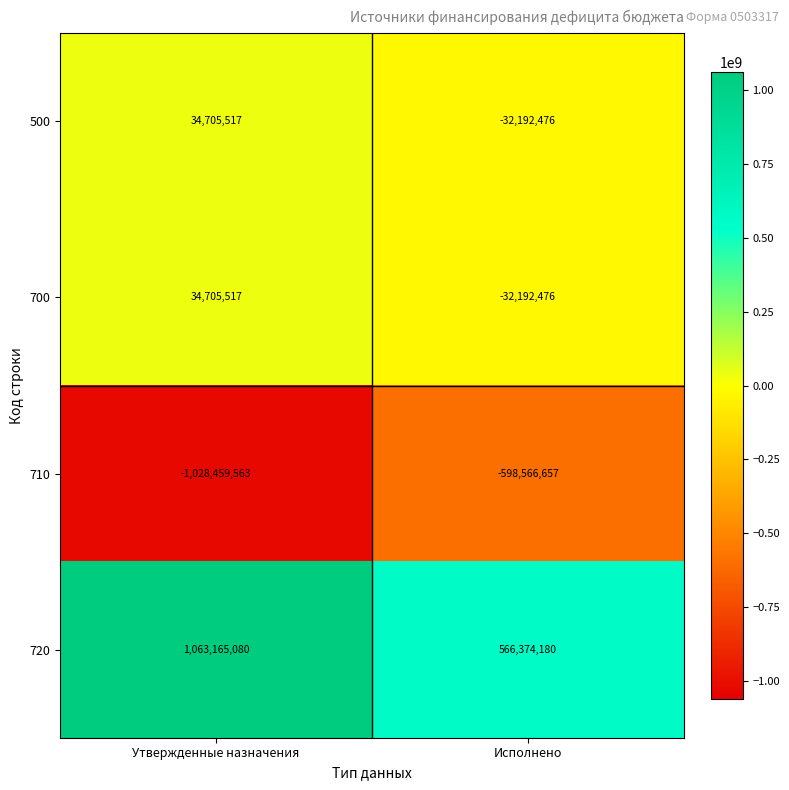

Which series changed the most between Утвержденные назначения and Исполнено?

720